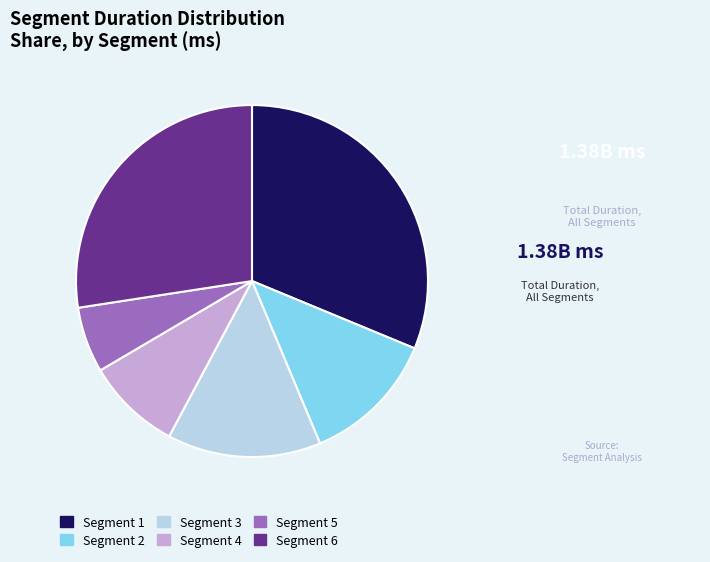

True or false: Segment 5 accounts for 1% of the total.

False